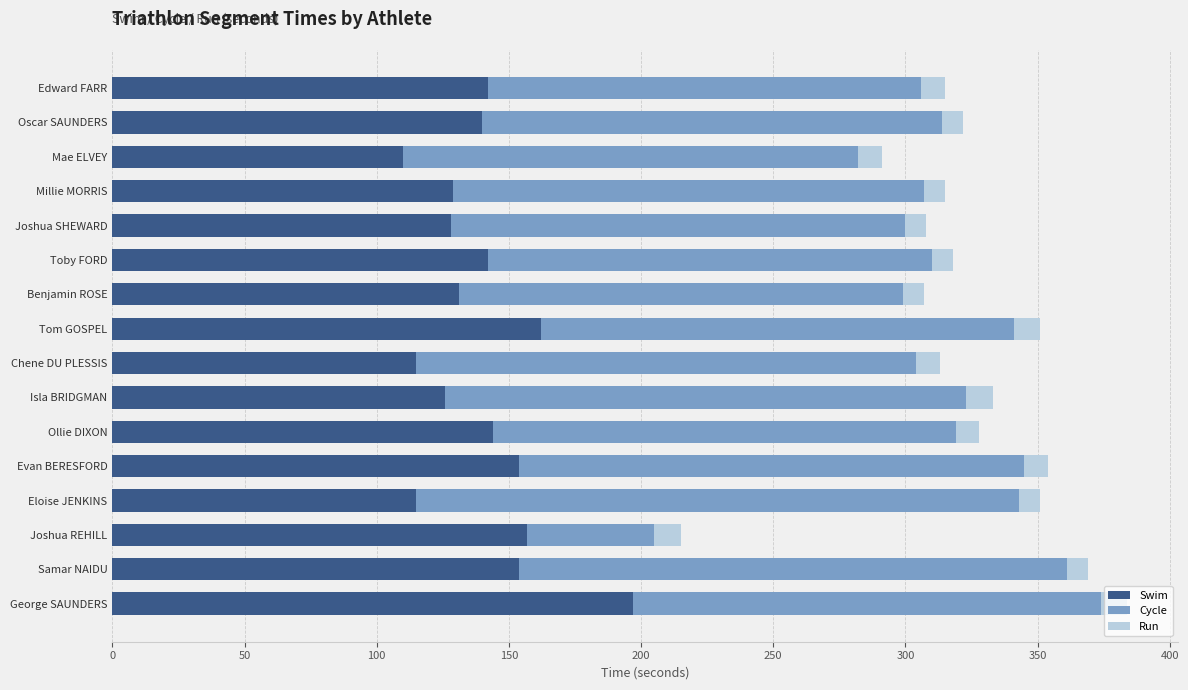

At which label does Swim reach its peak?

George SAUNDERS